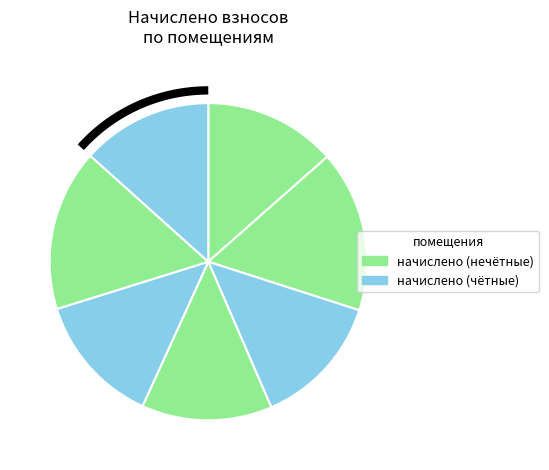

What is the ratio of the value at 3 to the value at 7?

1.0